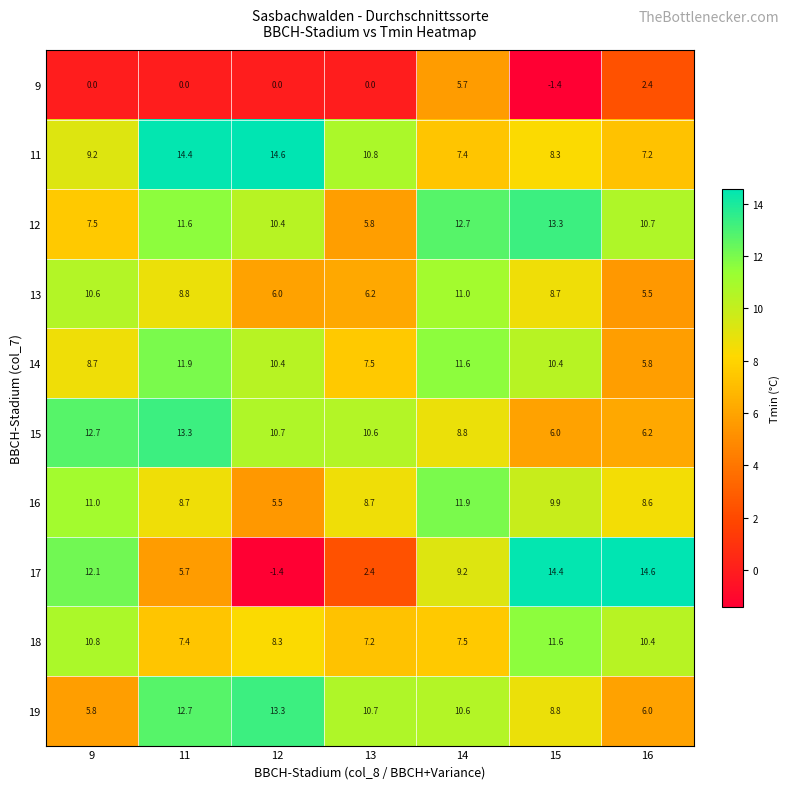

What is the average value of the 11 series?

10.3